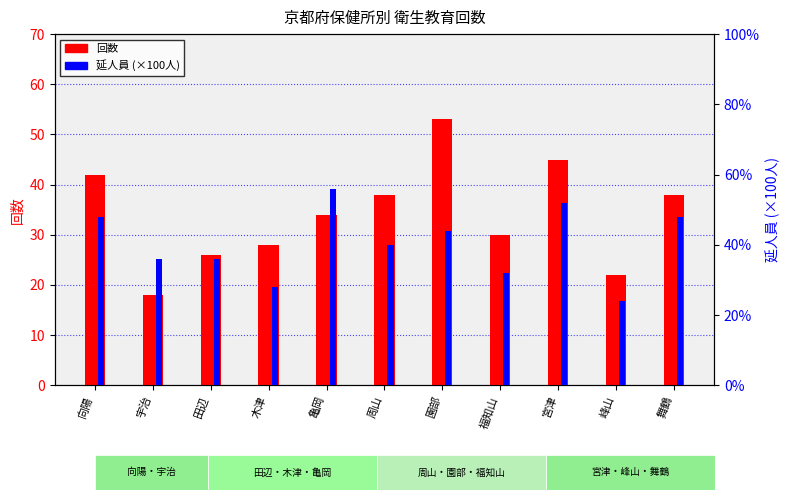

What is the label of the 3rd bar from the left?

田辺